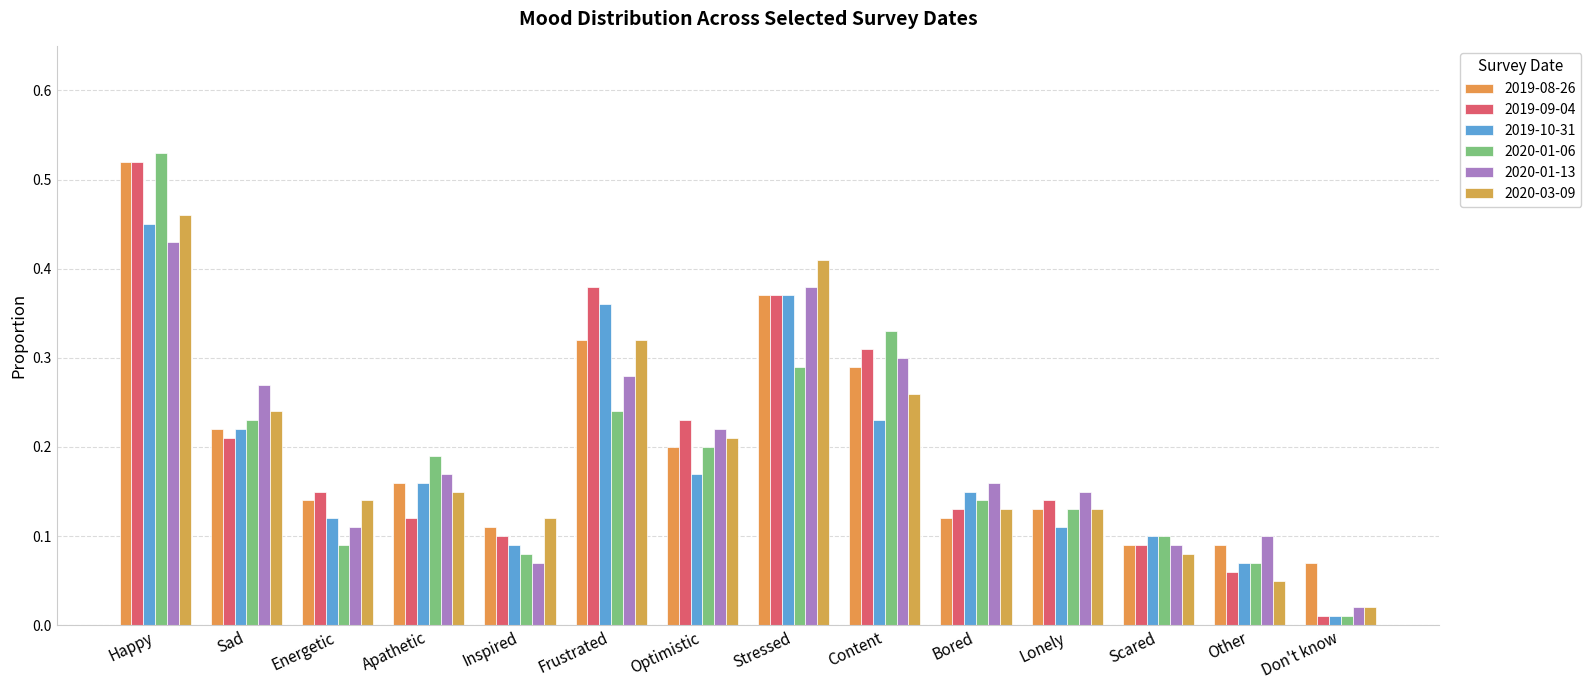

List the labels in order of 2019-10-31 value, smallest first.

Don't know, Other, Inspired, Scared, Lonely, Energetic, Bored, Apathetic, Optimistic, Sad, Content, Frustrated, Stressed, Happy